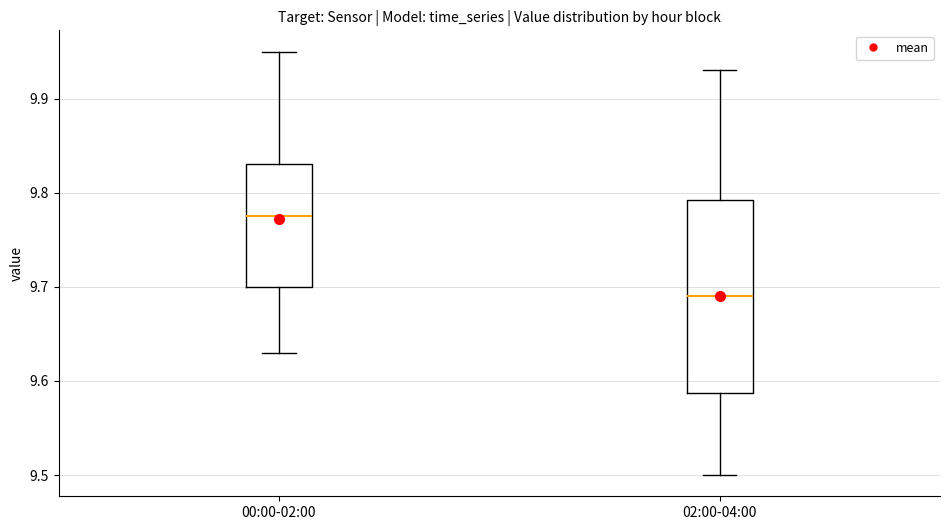

Which box has the lowest median line?

02:00-04:00